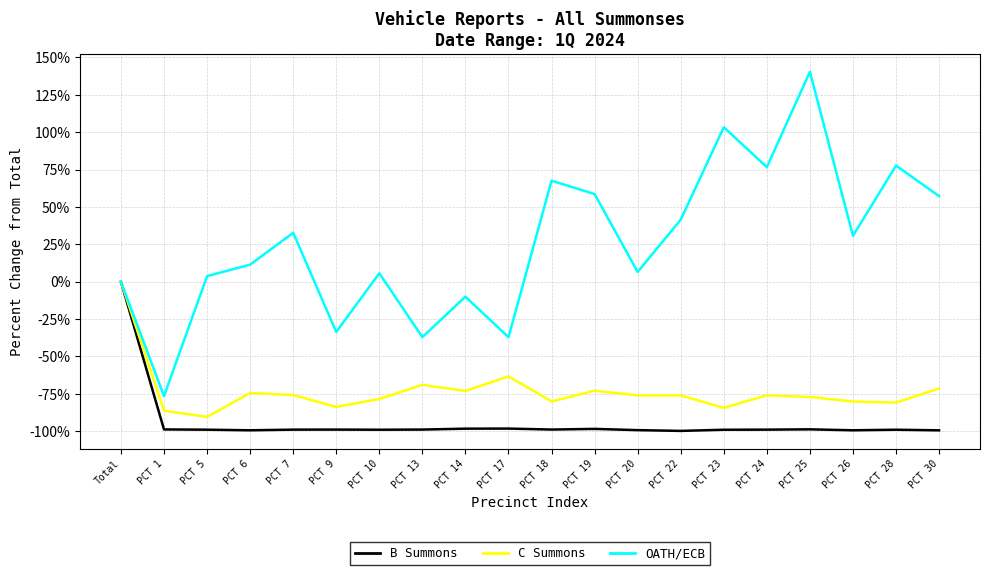

What is the greatest value displayed?

140.4